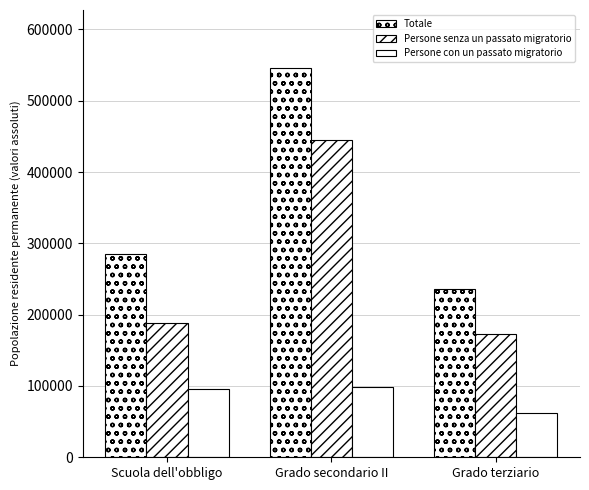

What value does the Persone senza un passato migratorio series have at Scuola dell'obbligo?

188299.0